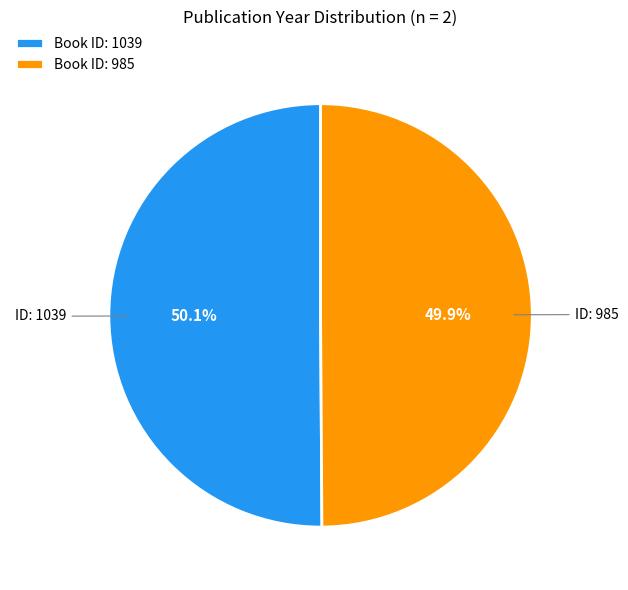

Does any single category account for the majority?

Yes